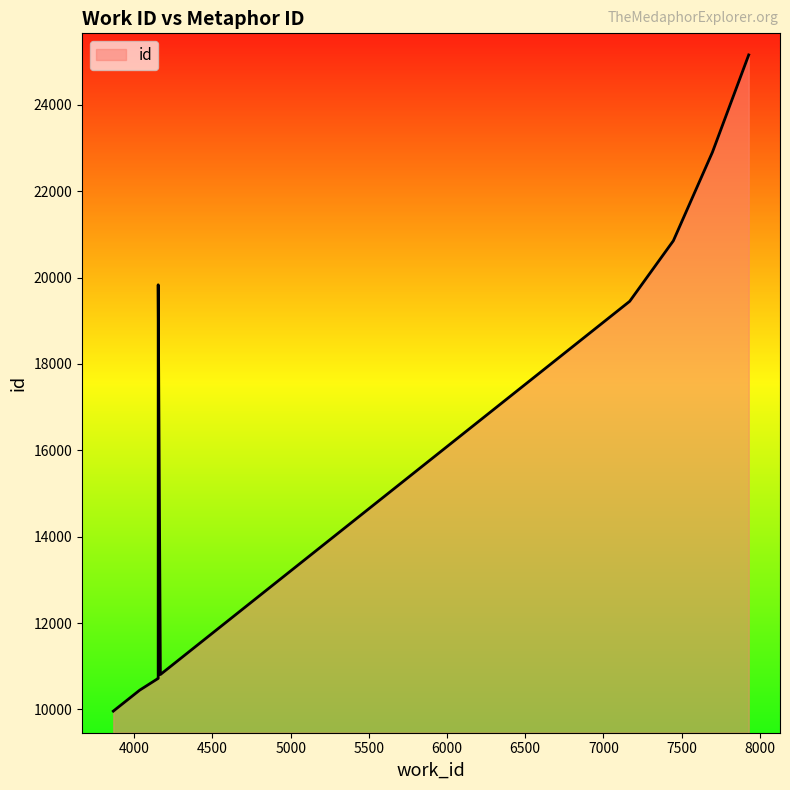

What is the sum of the values at 7447 and 7697?

43755